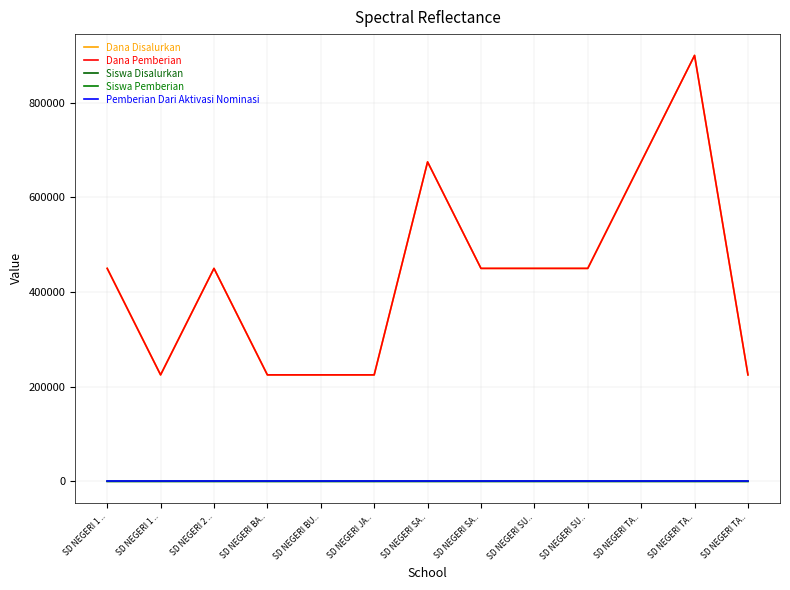

Does the chart have visible grid lines?

Yes